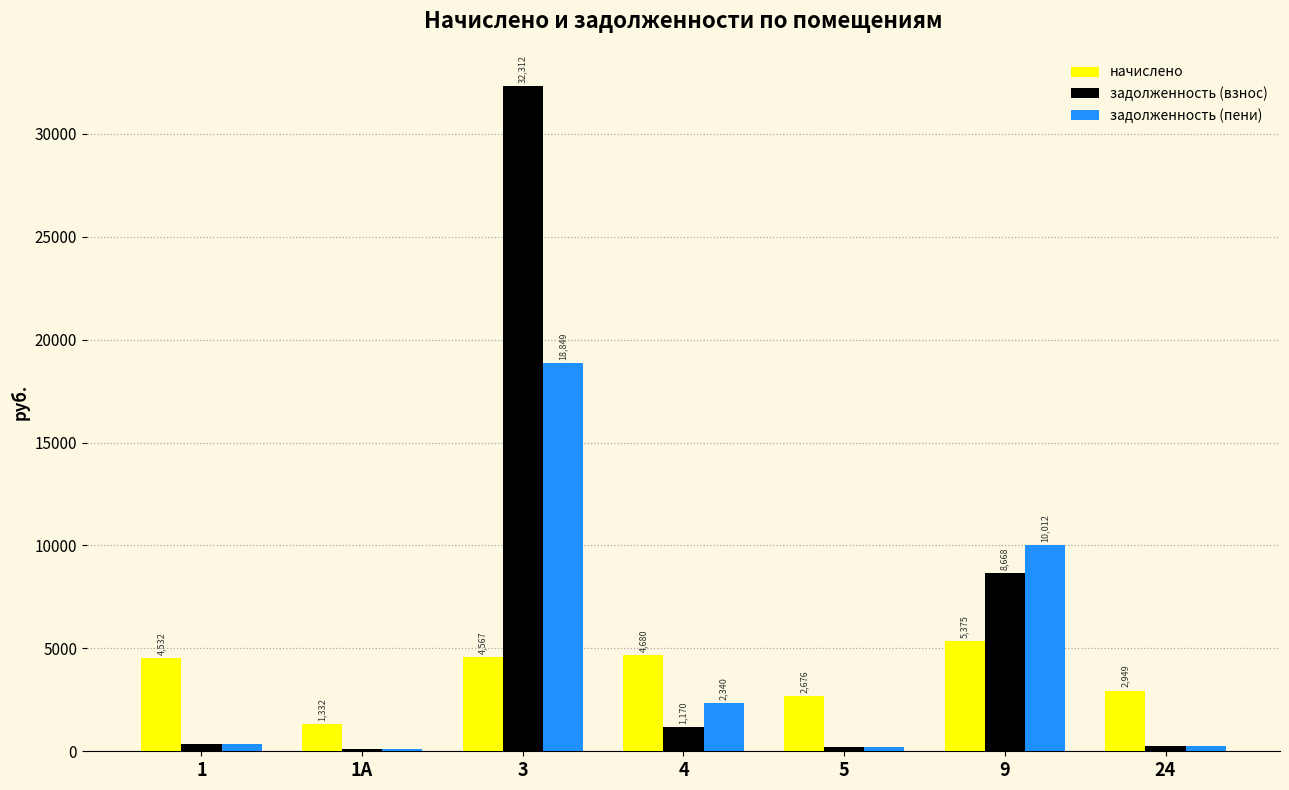

Is it true that задолженность (пени) equals 2340.2 at 4?

True